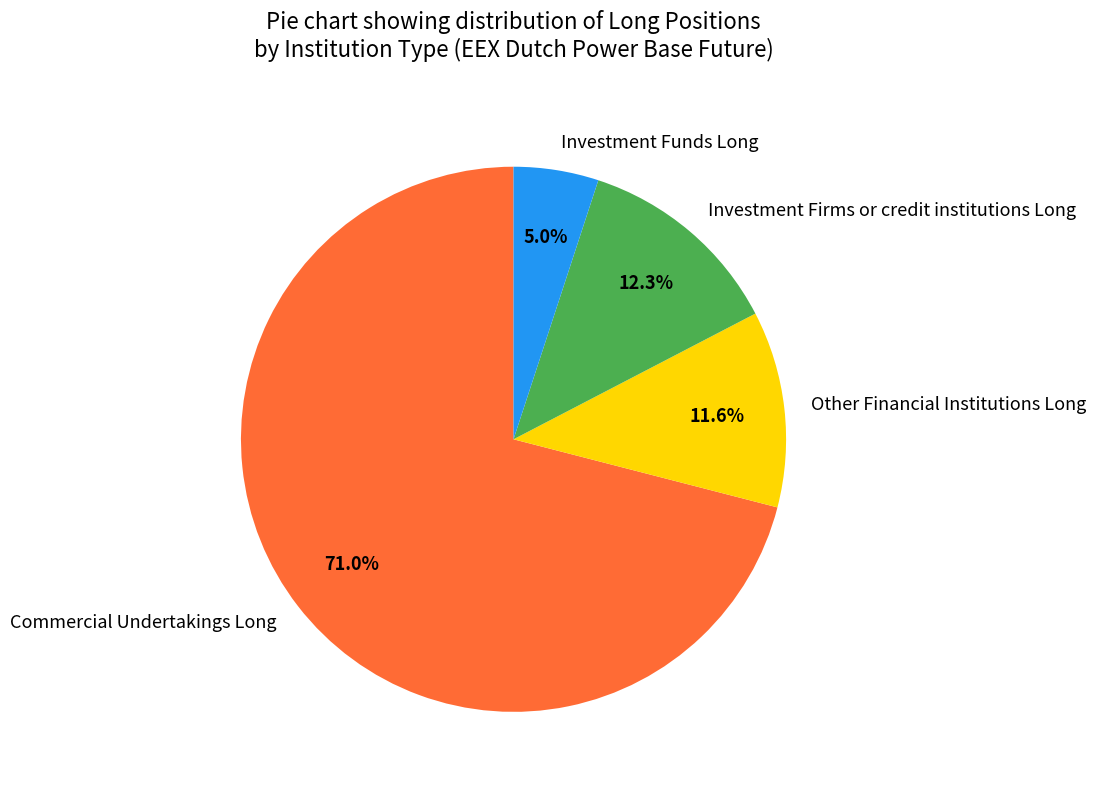

Which has a higher value, Commercial Undertakings Long or Other Financial Institutions Long?

Commercial Undertakings Long